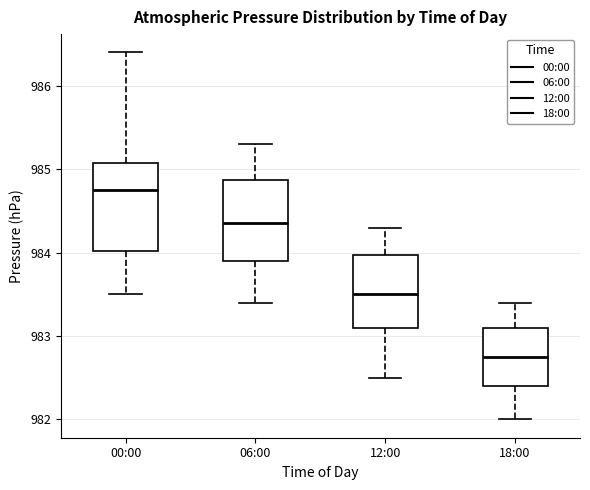

Which box has the highest median line?

00:00